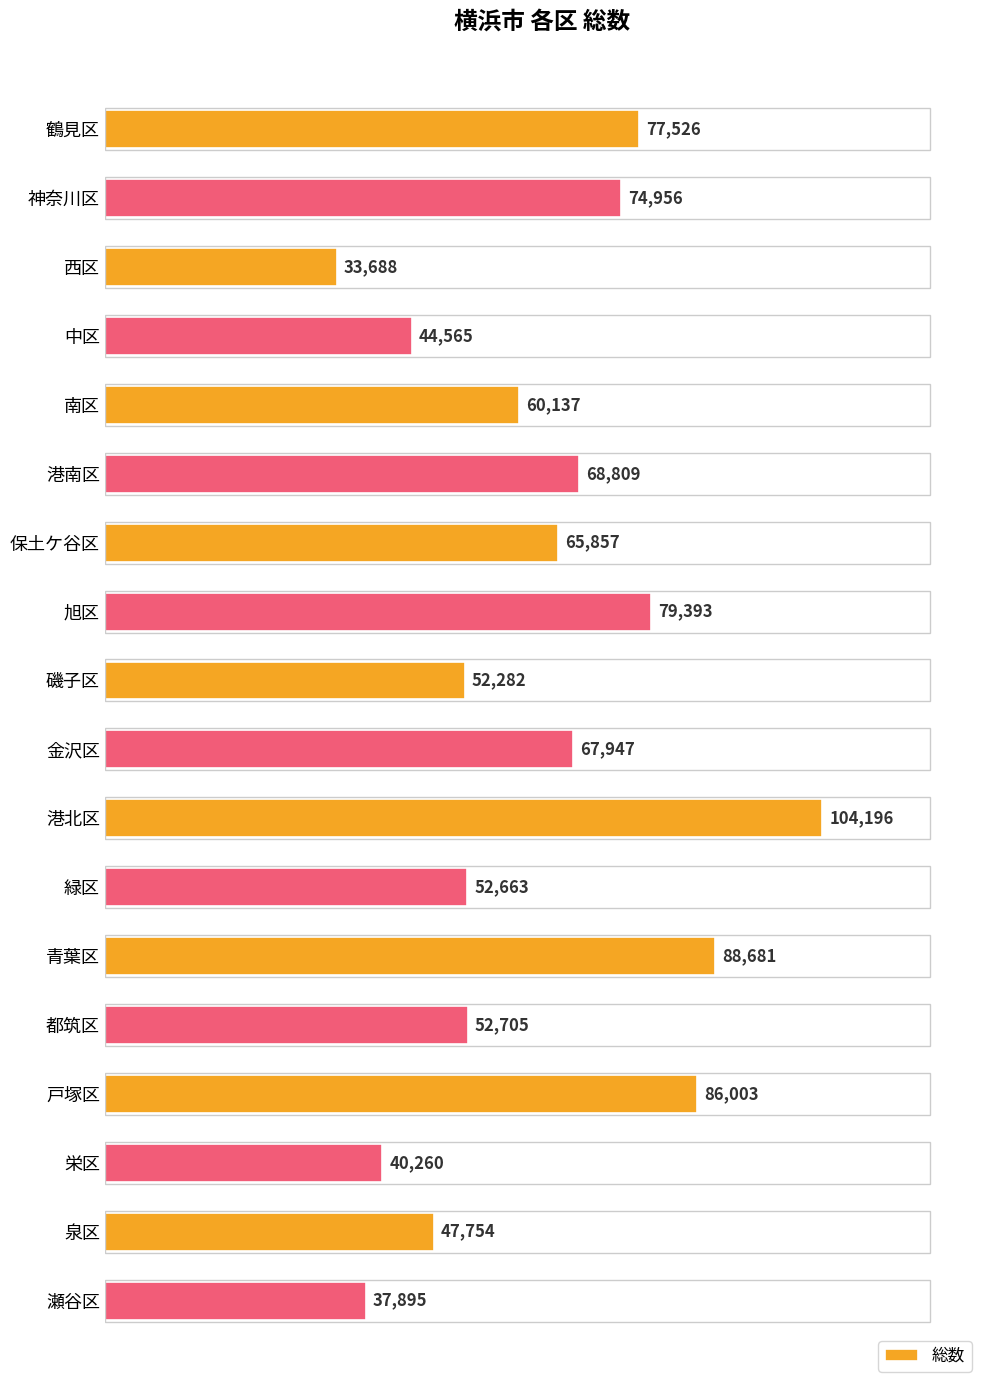

How many categories are shown in the chart?

18